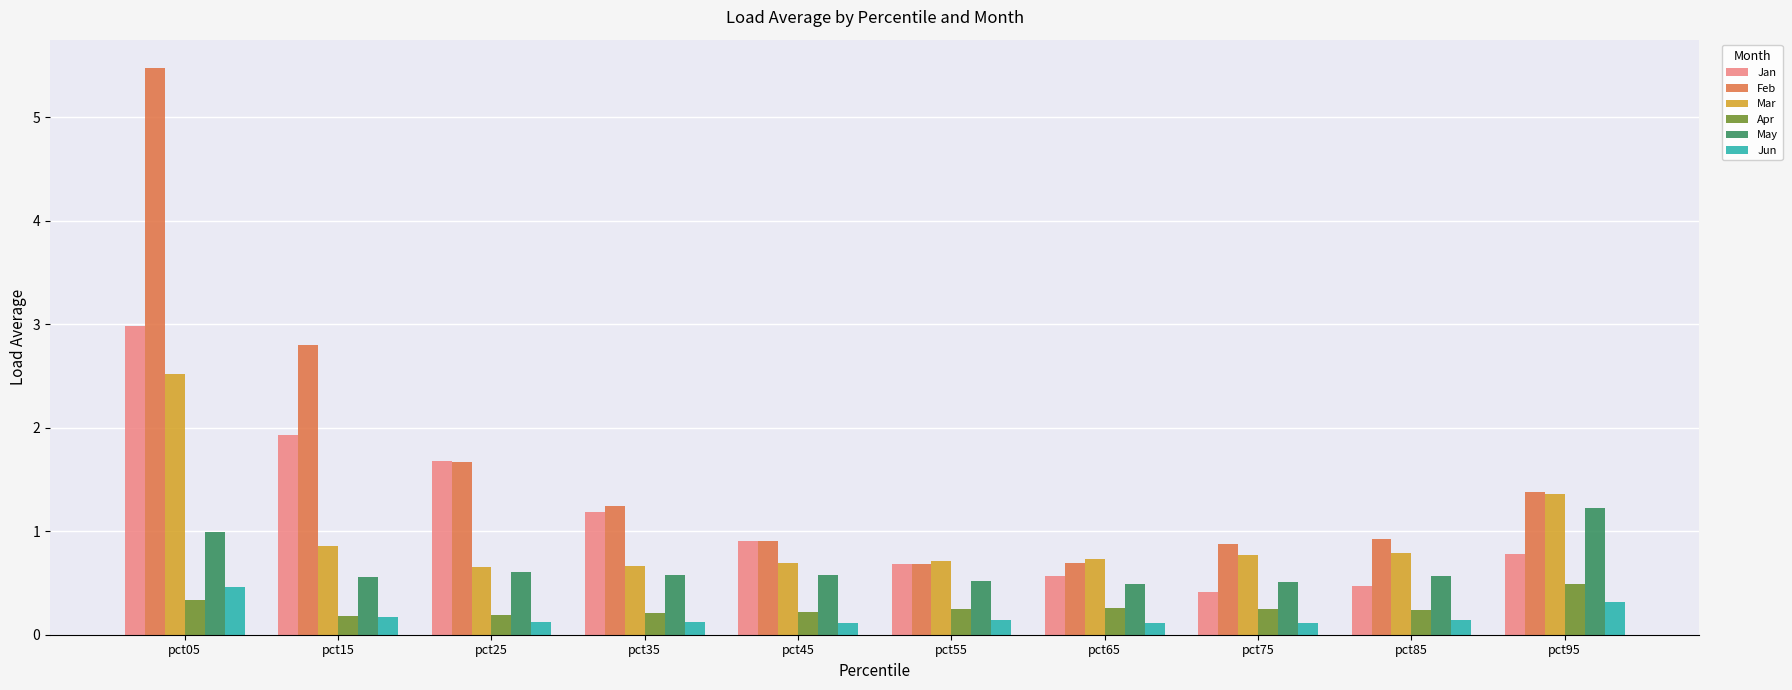

What is the greatest value displayed?

5.5